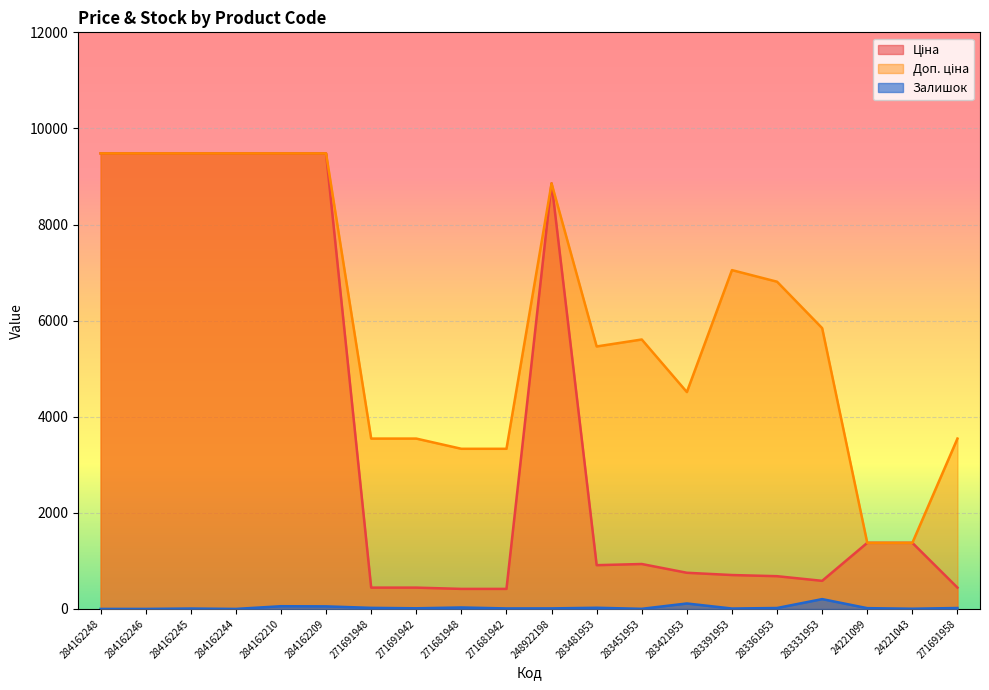

Does the chart display data point markers on the line(s)?

No